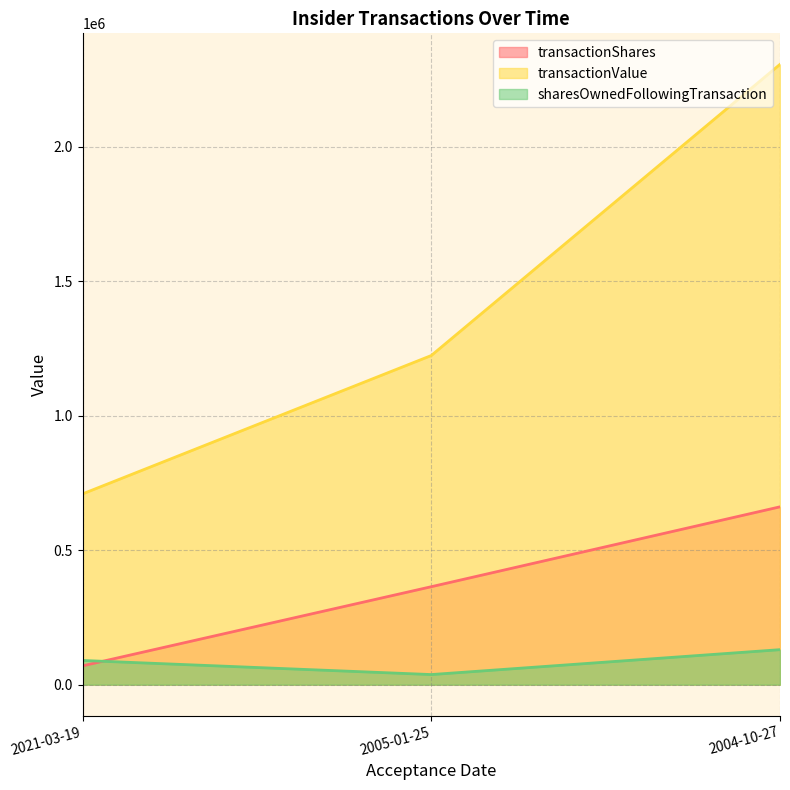

The value of transactionShares at 2005-01-25 is 493219. True or false?

False